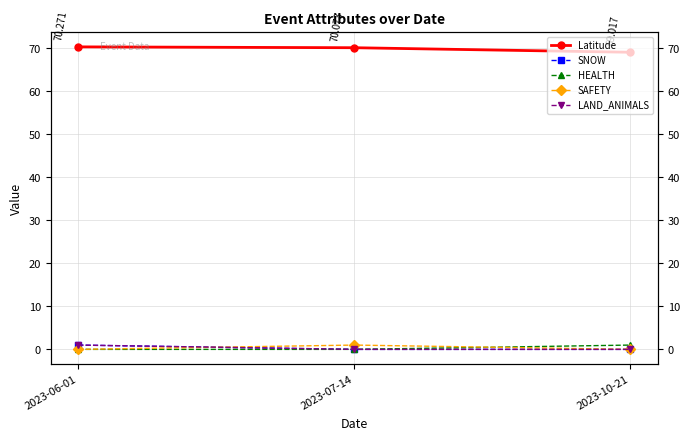

What is the difference between the maximum and second lowest values in the Latitude series?

0.2